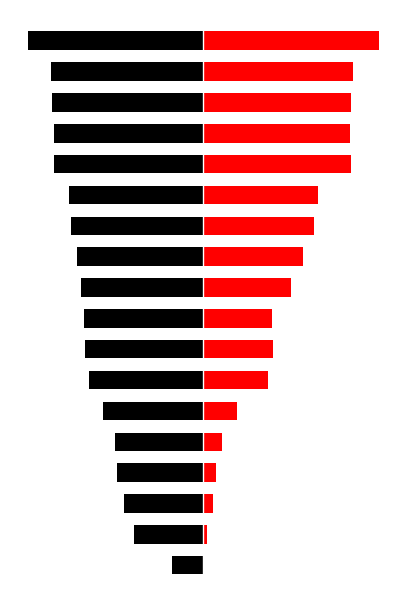

True or false: Exp Wins has a value of -3.6 at 11.

False